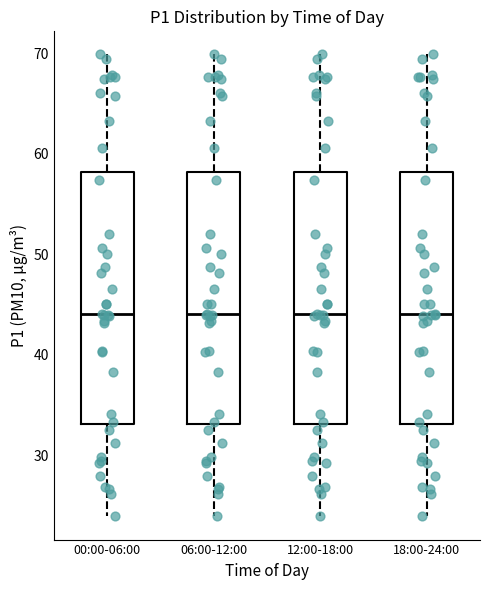

Where is the upper edge of the box for 00:00-06:00 on the y-axis? The values are not printed on the chart, so give them approximately, as read against the axis.

58